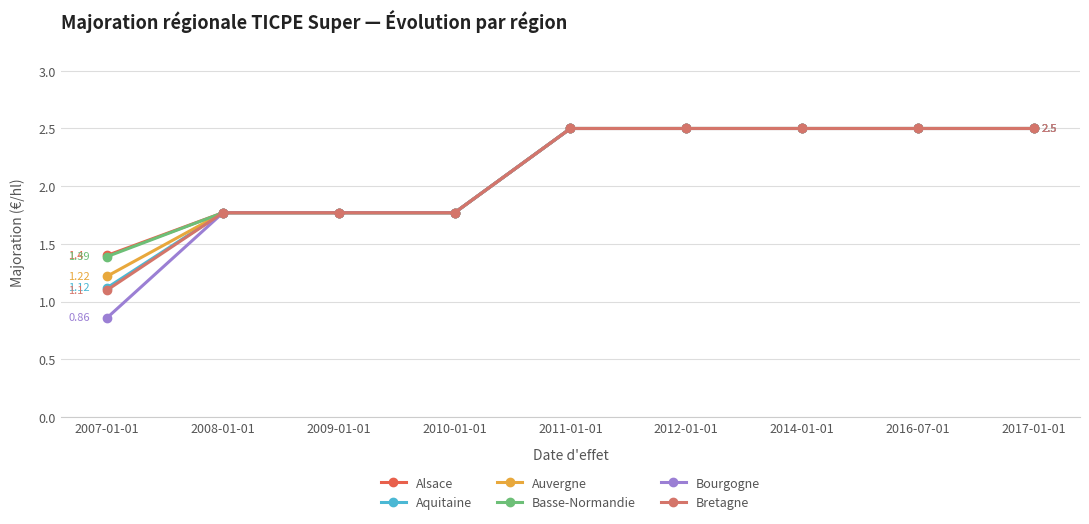

Does the chart have visible grid lines?

Yes